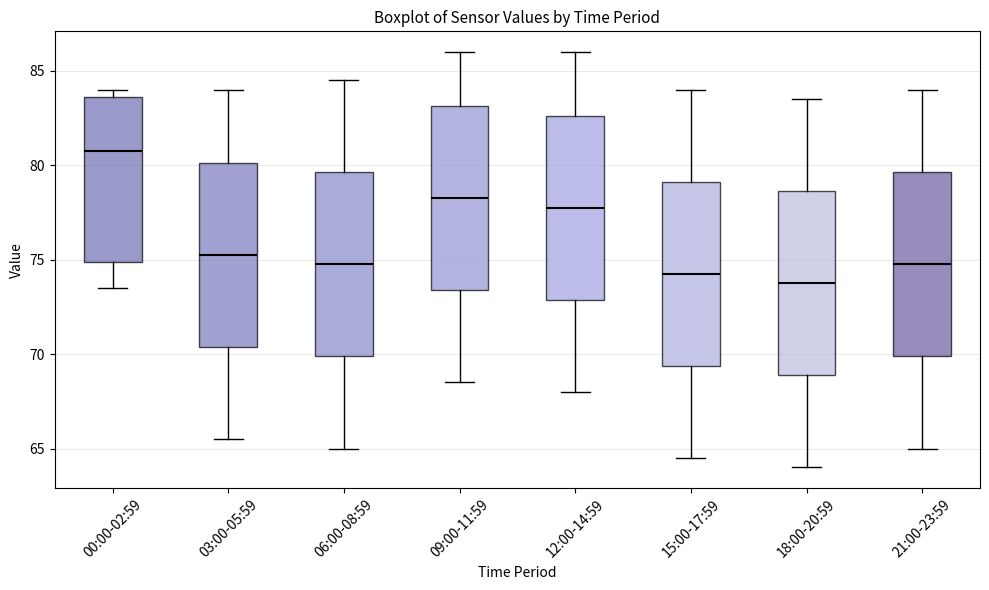

Which box's median line is the highest?

00:00-02:59